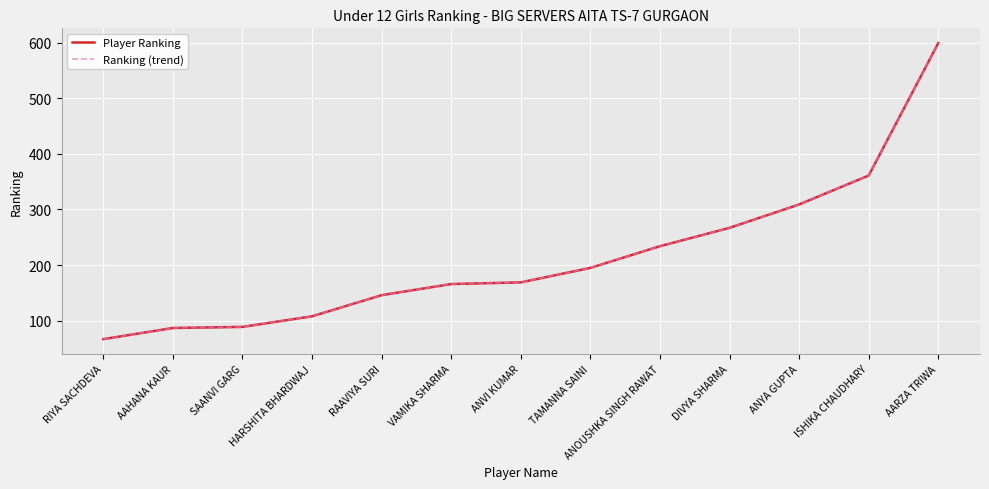

Reading right to left, extract all data points from this chart.

Player Ranking: AARZA TRIWA=599	ISHIKA CHAUDHARY=361	ANYA GUPTA=309	DIVYA SHARMA=267	ANOUSHKA SINGH RAWAT=234	TAMANNA SAINI=195	ANVI KUMAR=169	VAMIKA SHARMA=166	RAAVIYA SURI=146	HARSHITA BHARDWAJ=108	SAANVI GARG=89	AAHANA KAUR=87	RIYA SACHDEVA=67
Ranking (trend): AARZA TRIWA=599	ISHIKA CHAUDHARY=361	ANYA GUPTA=309	DIVYA SHARMA=267	ANOUSHKA SINGH RAWAT=234	TAMANNA SAINI=195	ANVI KUMAR=169	VAMIKA SHARMA=166	RAAVIYA SURI=146	HARSHITA BHARDWAJ=108	SAANVI GARG=89	AAHANA KAUR=87	RIYA SACHDEVA=67